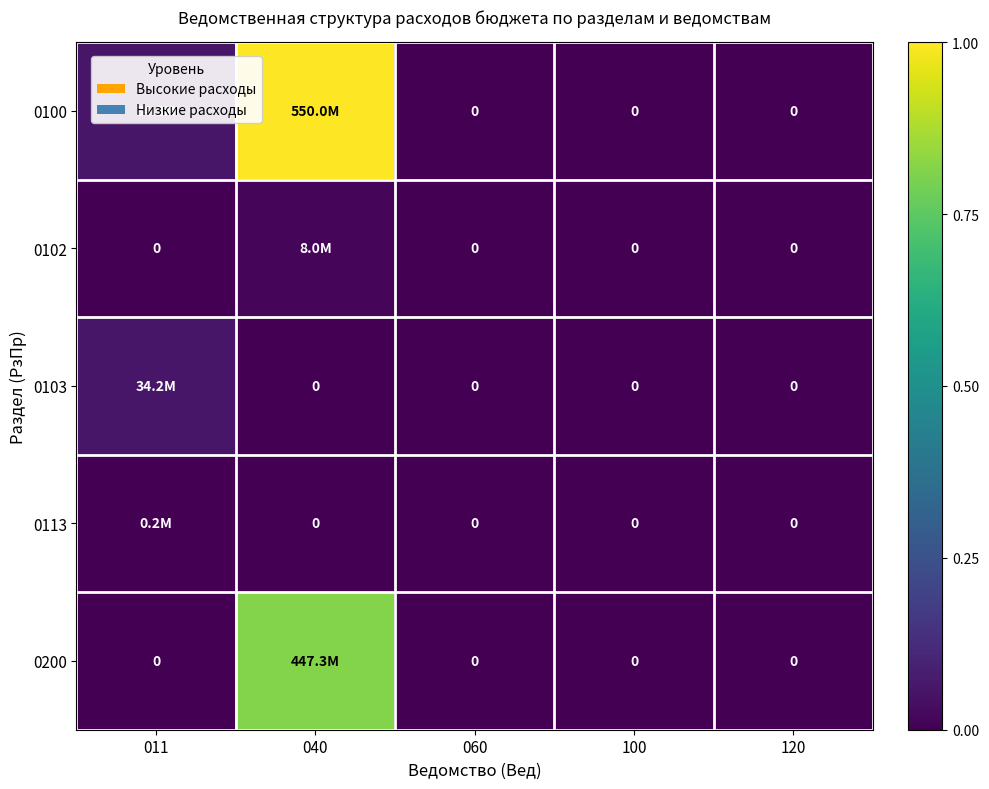

How many values in 0113 are above zero?

1